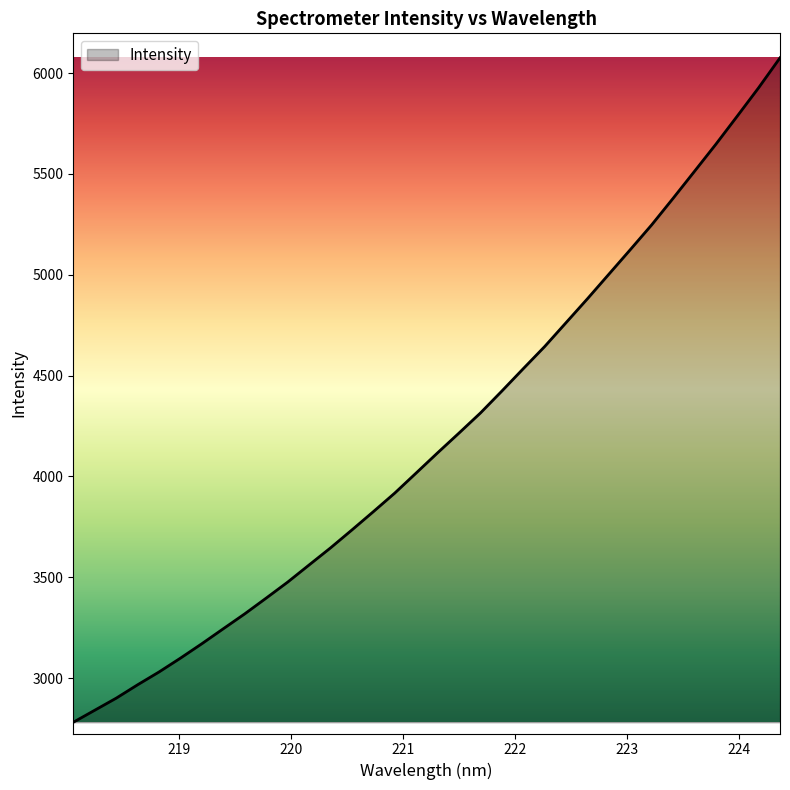

What is the minimum value shown in the chart?

2781.3